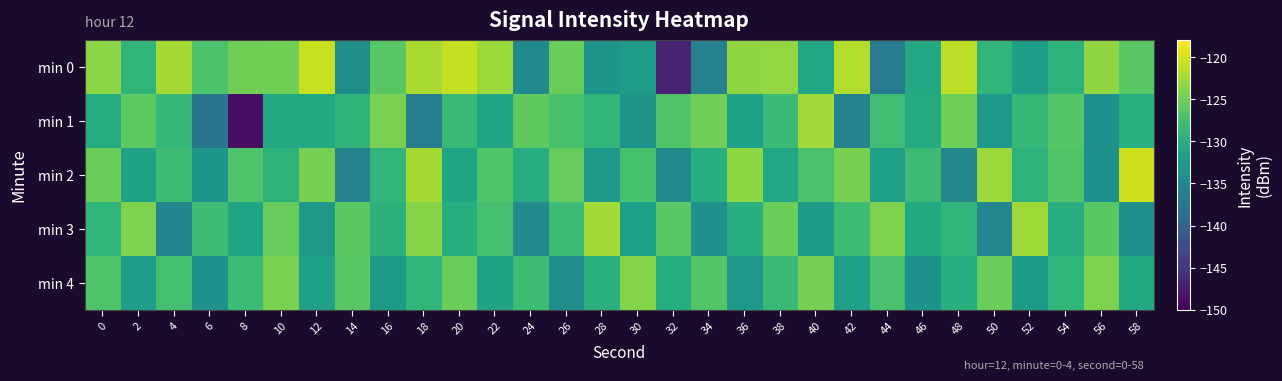

Which series changed the most between 10 and 16?

min 4